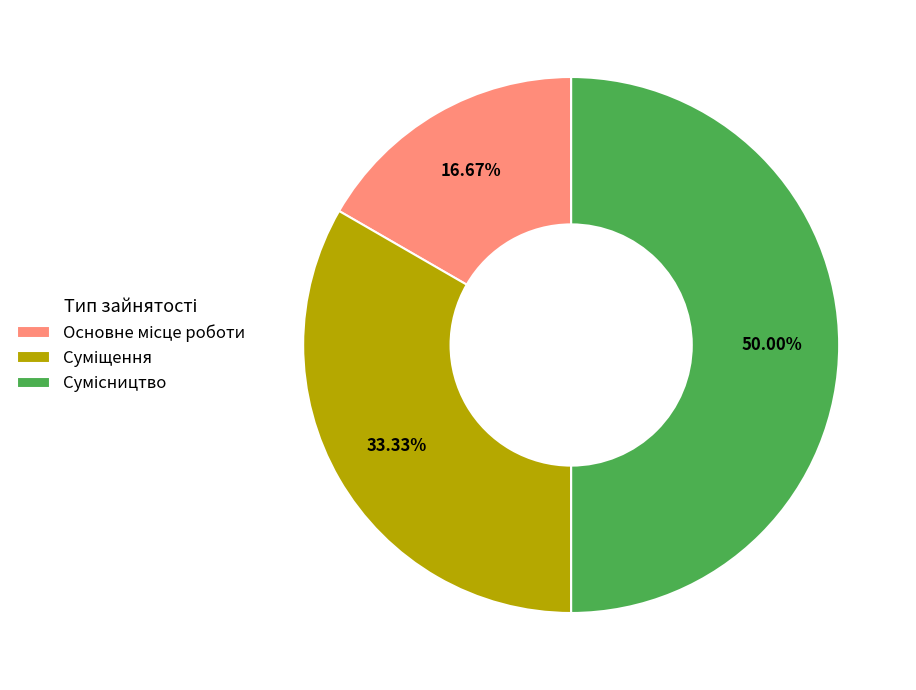

Which slice is the smallest?

Основне місце роботи